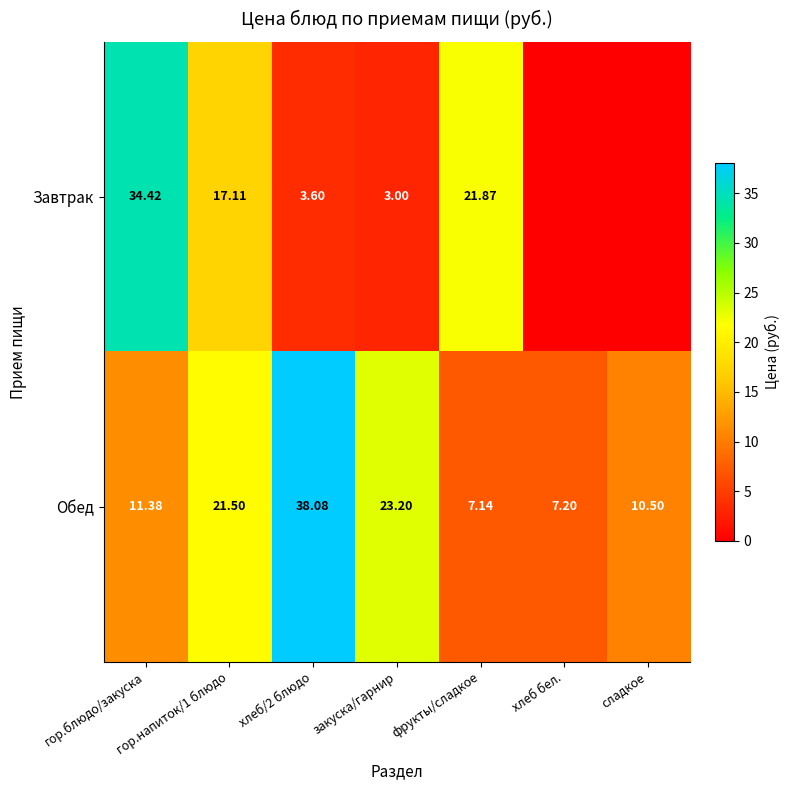

Which category has the lowest value across all series?

хлеб бел.